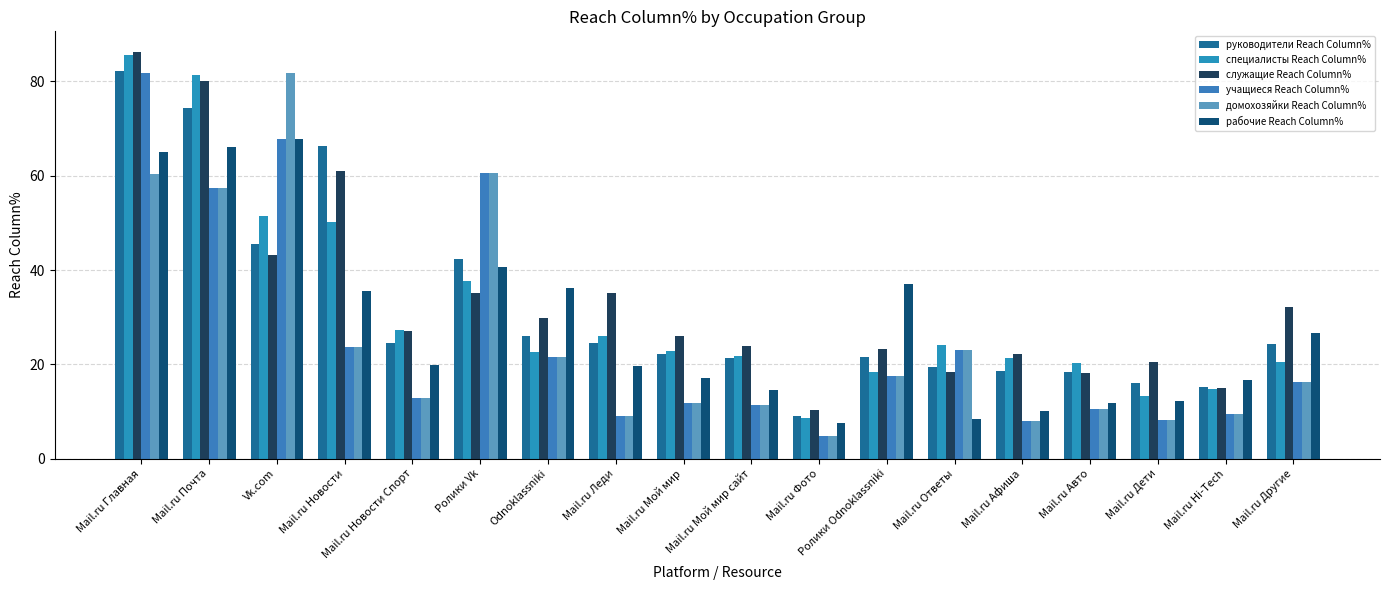

Are the bars horizontal?

No